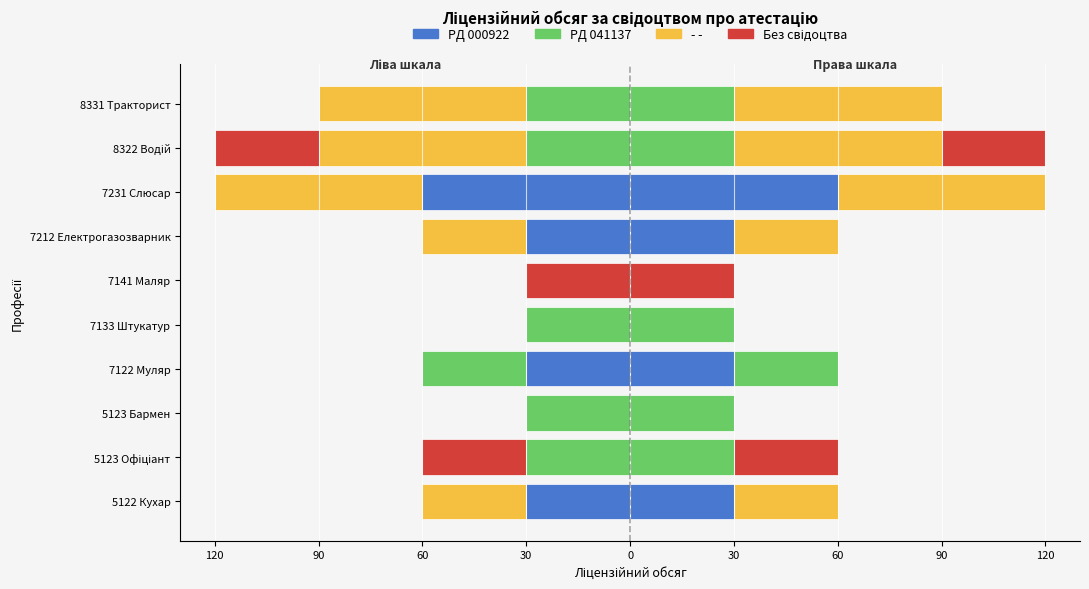

Between 5123 Бармен and 7122 Муляр, which series saw the biggest shift?

PД 000922